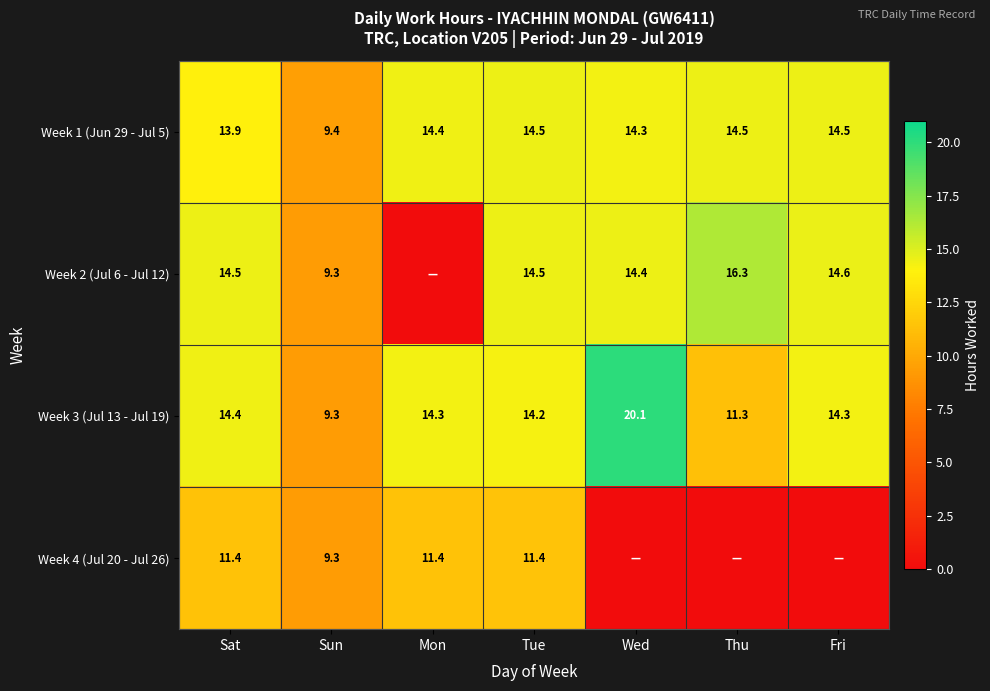

Where does the Week 3 (Jul 13 - Jul 19) series first go above 14?

Sat